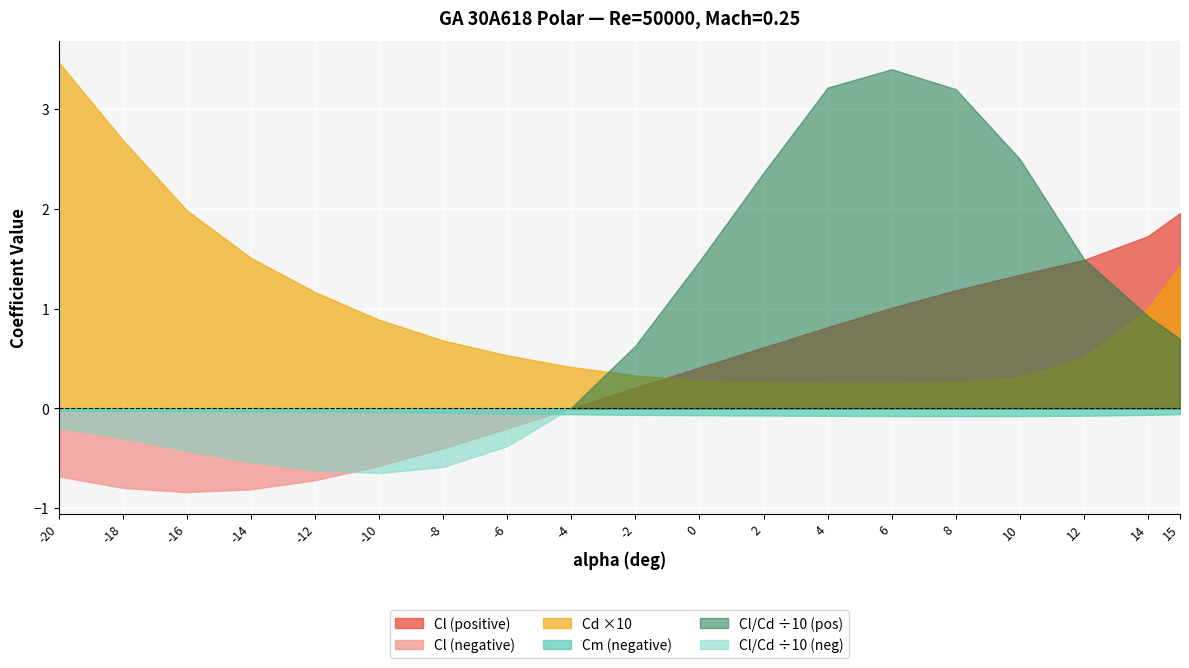

What is the maximum value for Cl/Cd?

34.0